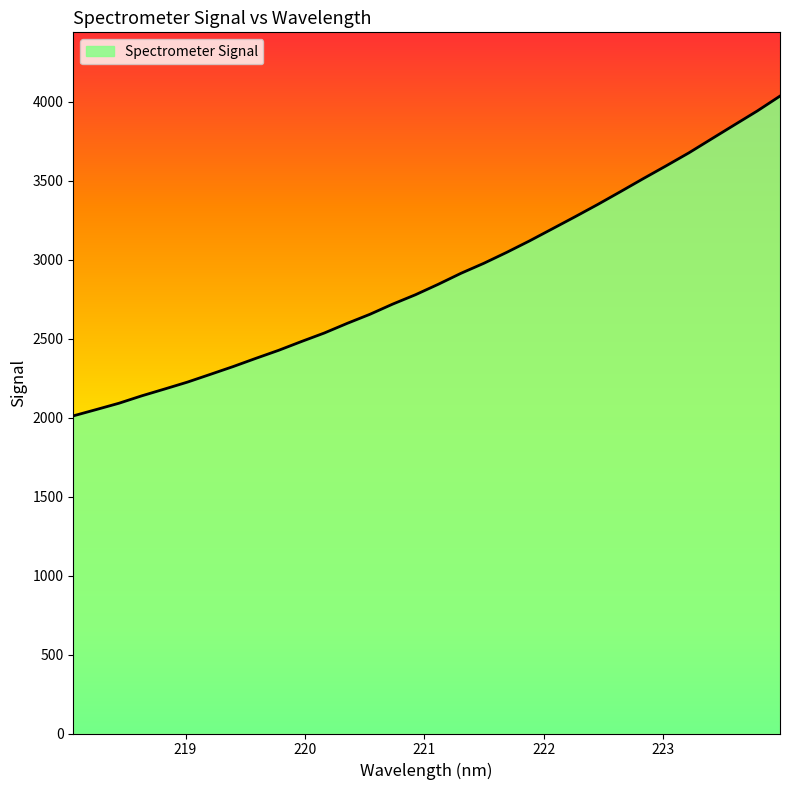

Reading left to right, transcribe all the data shown in this chart.

2011.8	2051.5	2091.8	2138.7	2181.8	2225.6	2274.4	2323.8	2376.1	2427.0	2482.7	2536.5	2597.4	2655.0	2719.7	2779.1	2845.3	2915.1	2978.3	3047.2	3119.8	3196.2	3272.8	3351.0	3432.3	3514.8	3595.5	3677.9	3766.6	3855.0	3942.9	4037.3